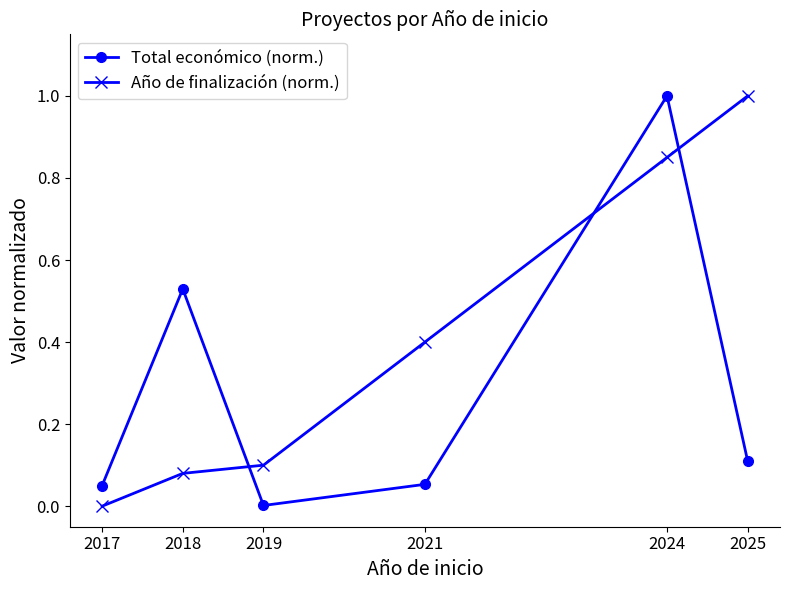

At 2024, list the series in order from smallest to largest.

Año de finalización (norm.), Total económico (norm.)